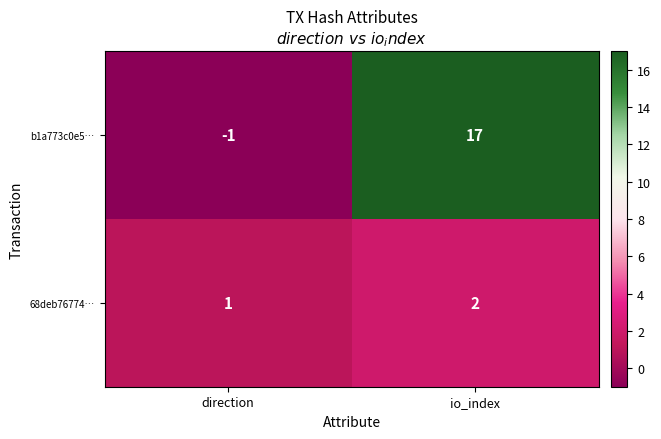

At how many categories does at least one series exceed 0?

2